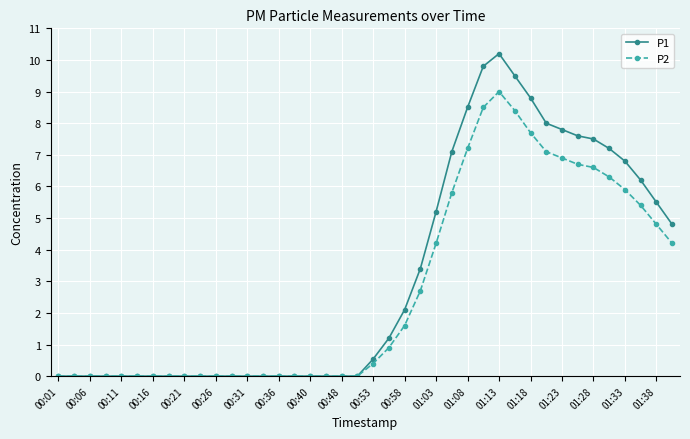

True or false: P2 has more than 0 interior local peaks.

True